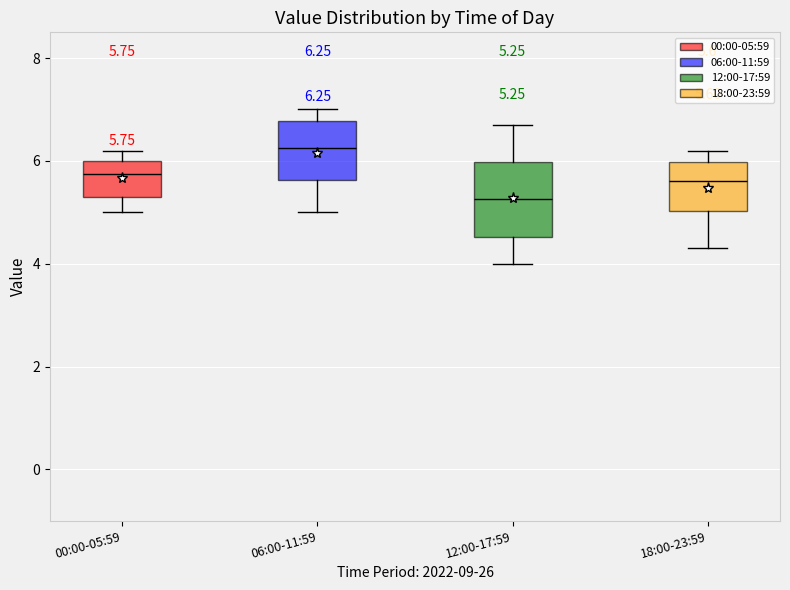

Which box has the highest median line?

06:00-11:59